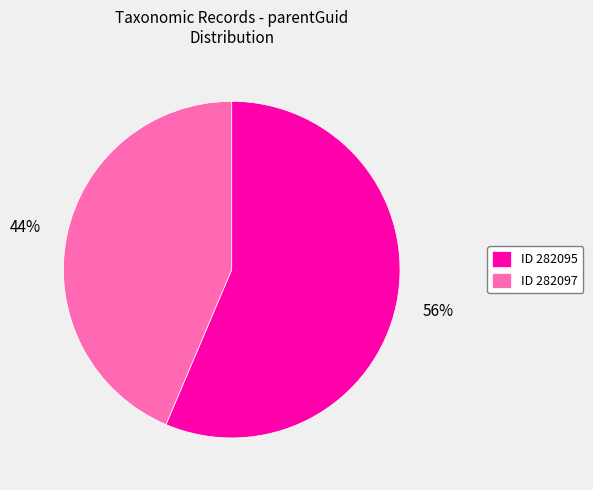

To the nearest percent, what portion does ID 282097 represent?

44%